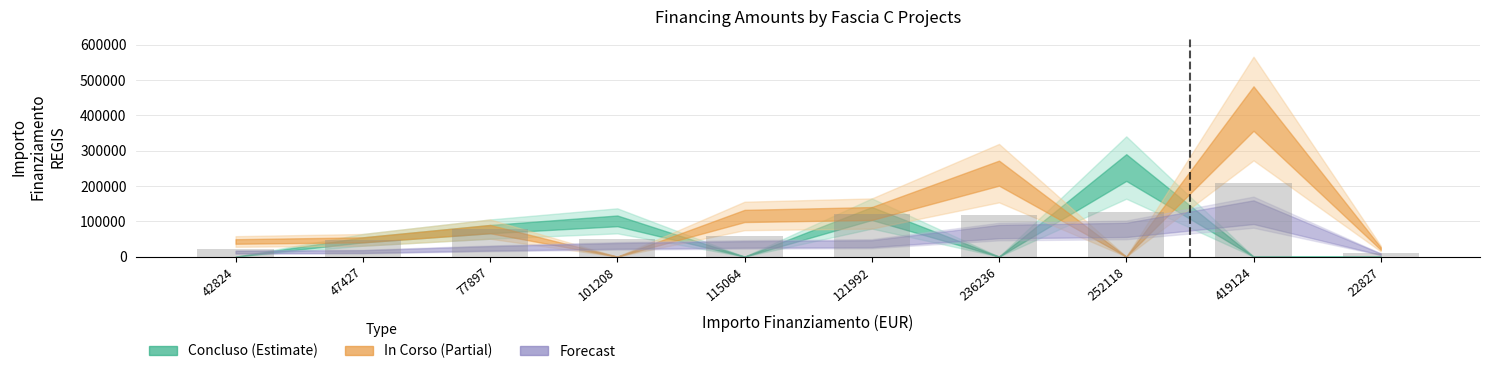

What value does the data have at 252118?

126059.0